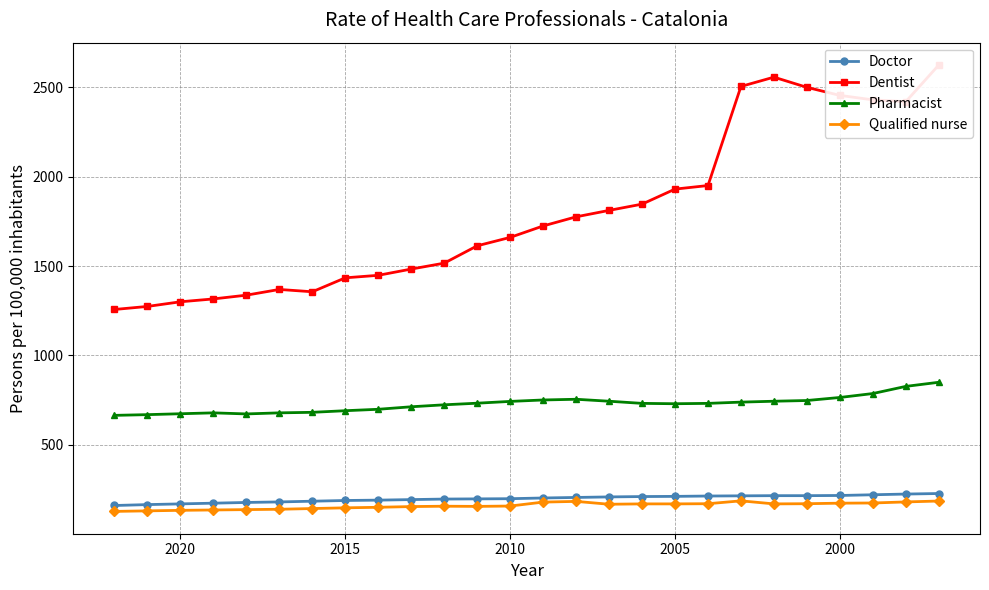

Count the number of categories in the chart.

26